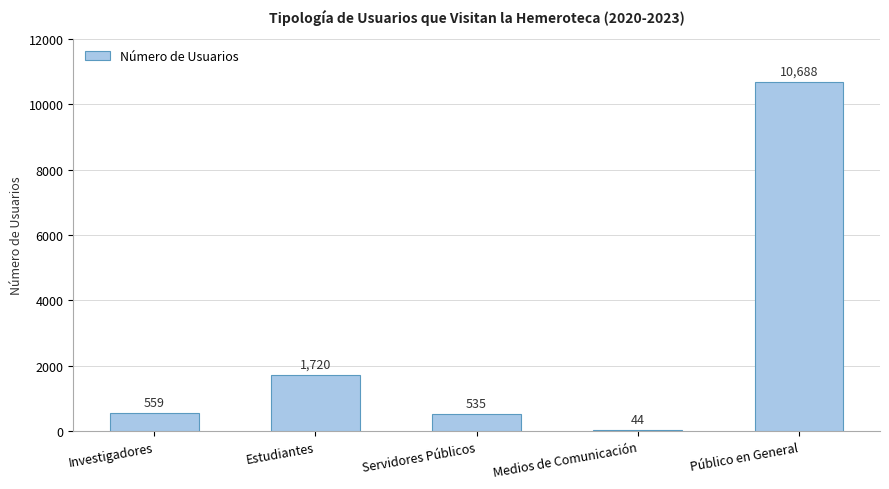

What is the ratio of the value at Servidores Públicos to the value at Medios de Comunicación?

12.2